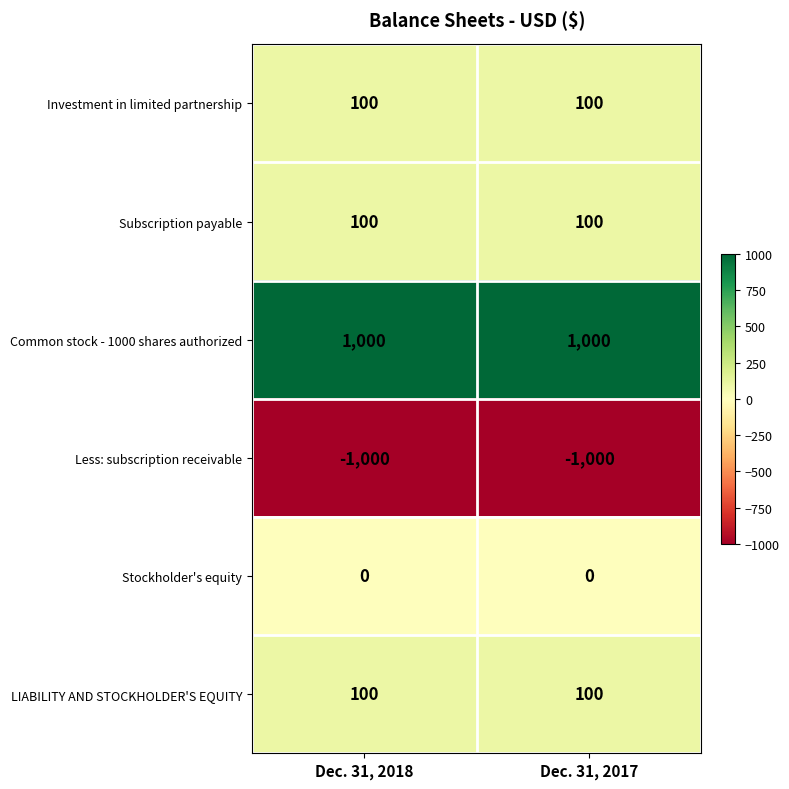

What is the difference between the highest and lowest values at Dec. 31, 2018?

2000